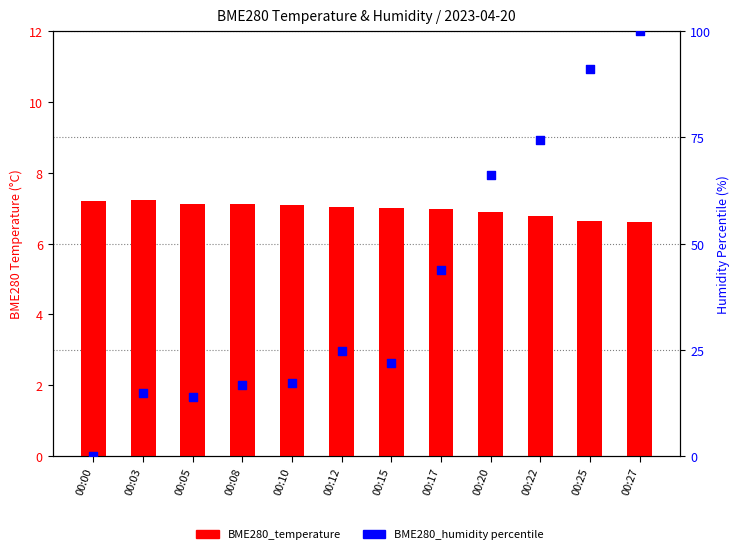

Which series has the largest Y range (max minus min)?

BME280_humidity %ile